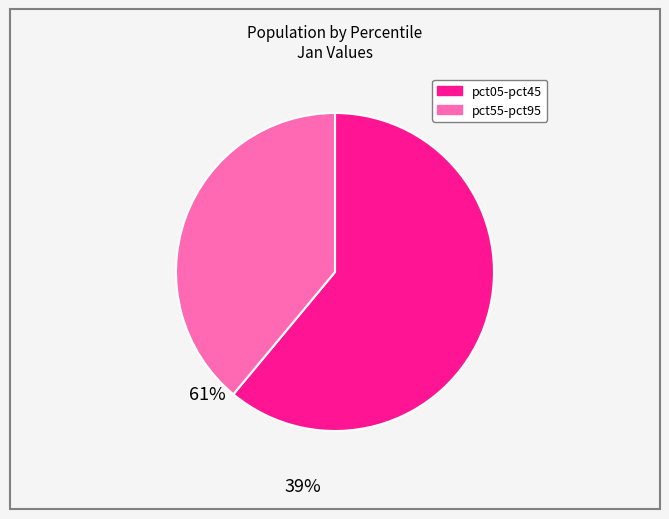

Count the number of slices in the pie.

2